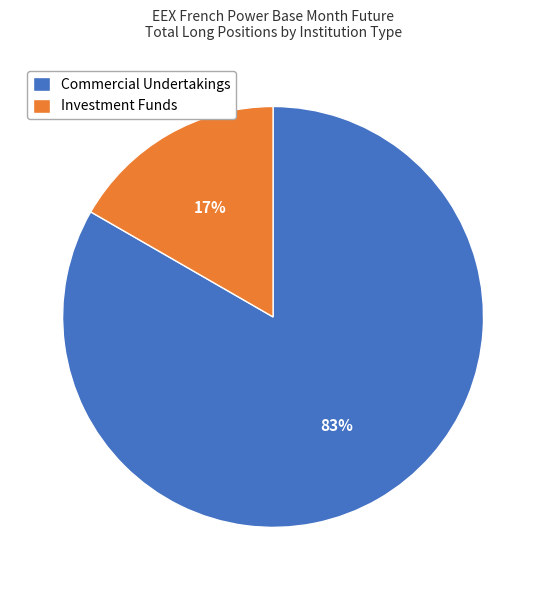

Is there a majority slice in this chart?

Yes